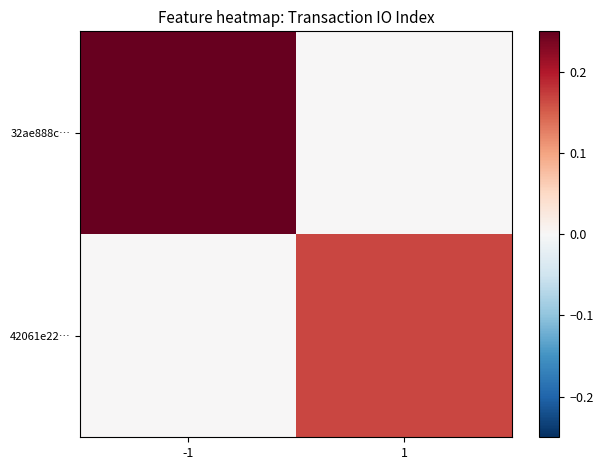

What is the difference between the highest and lowest values at 1?

0.2